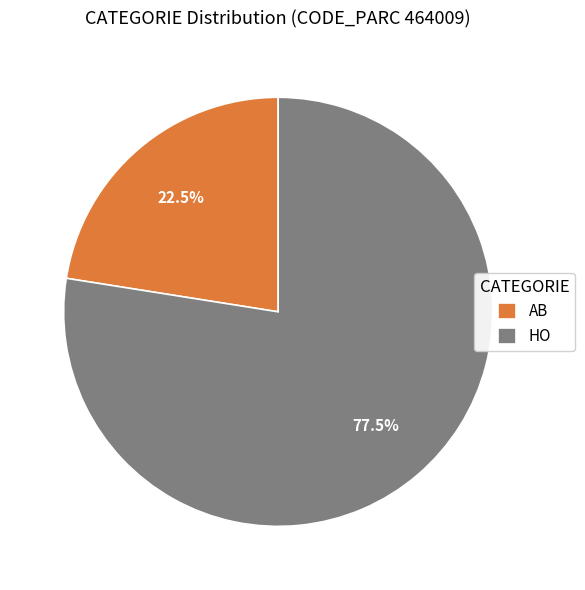

Is it true that HO is 66% of the pie?

False